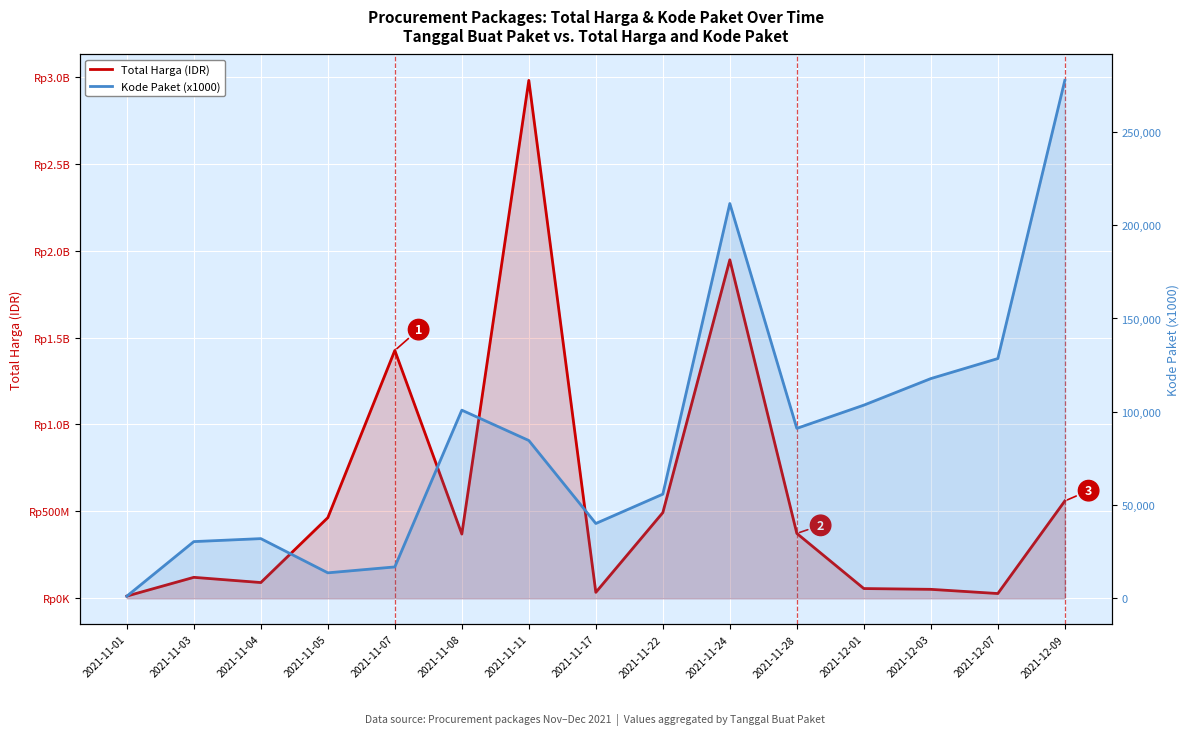

How many data points in Kode Paket (x1000) are less than 84587?

7